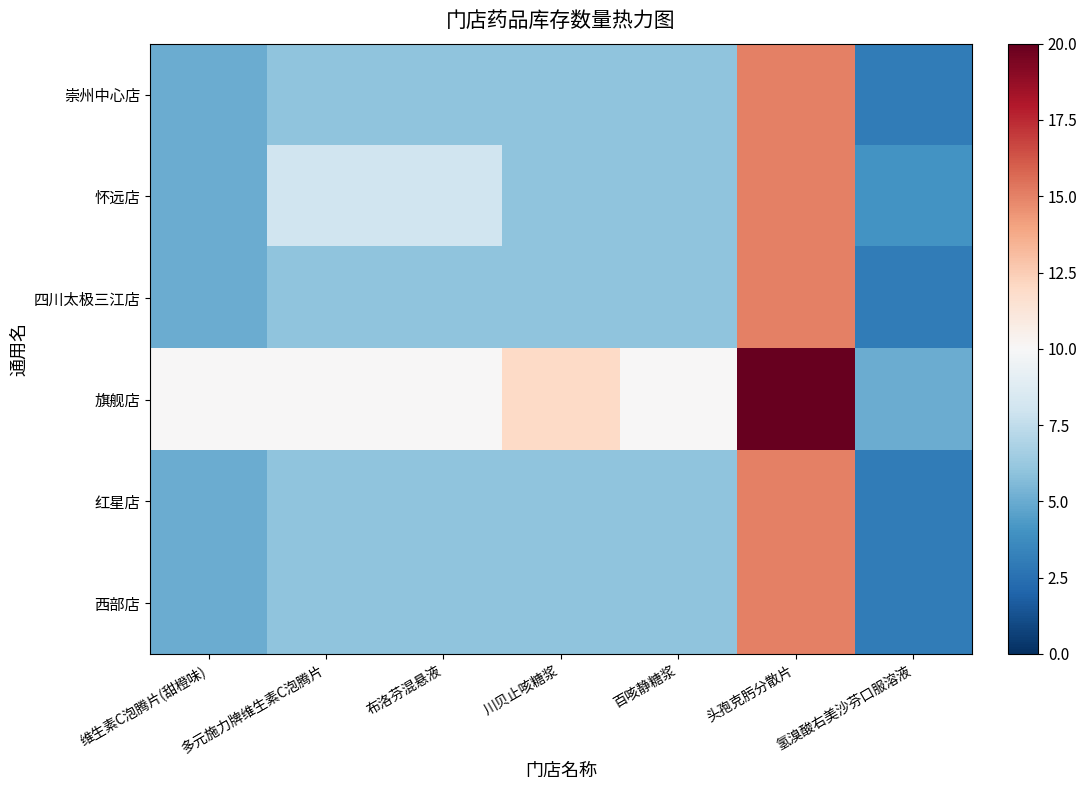

What is the smallest value displayed?

3